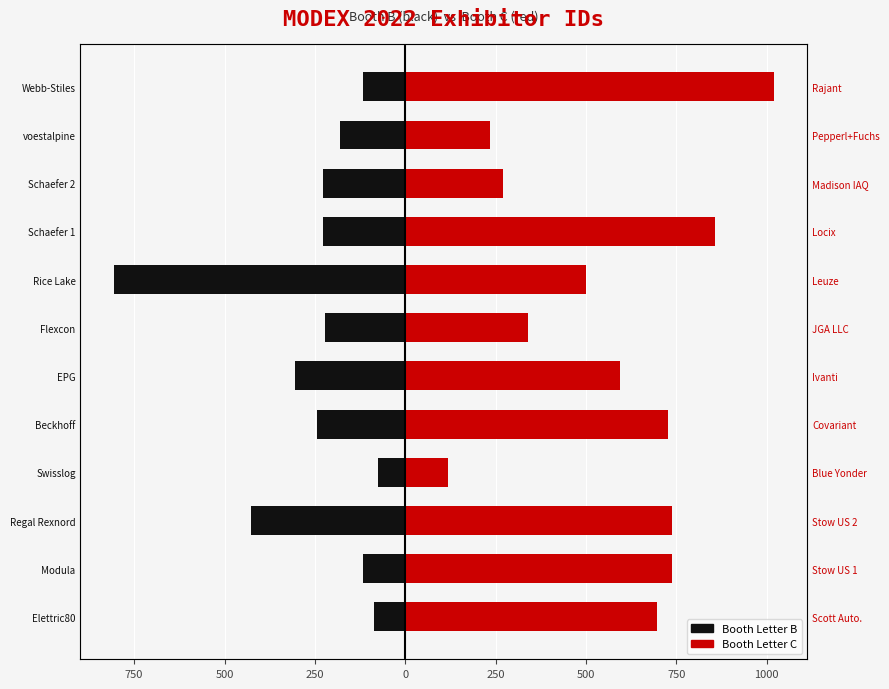

What is the difference between the maximum and minimum values in the Booth Letter B series?

732